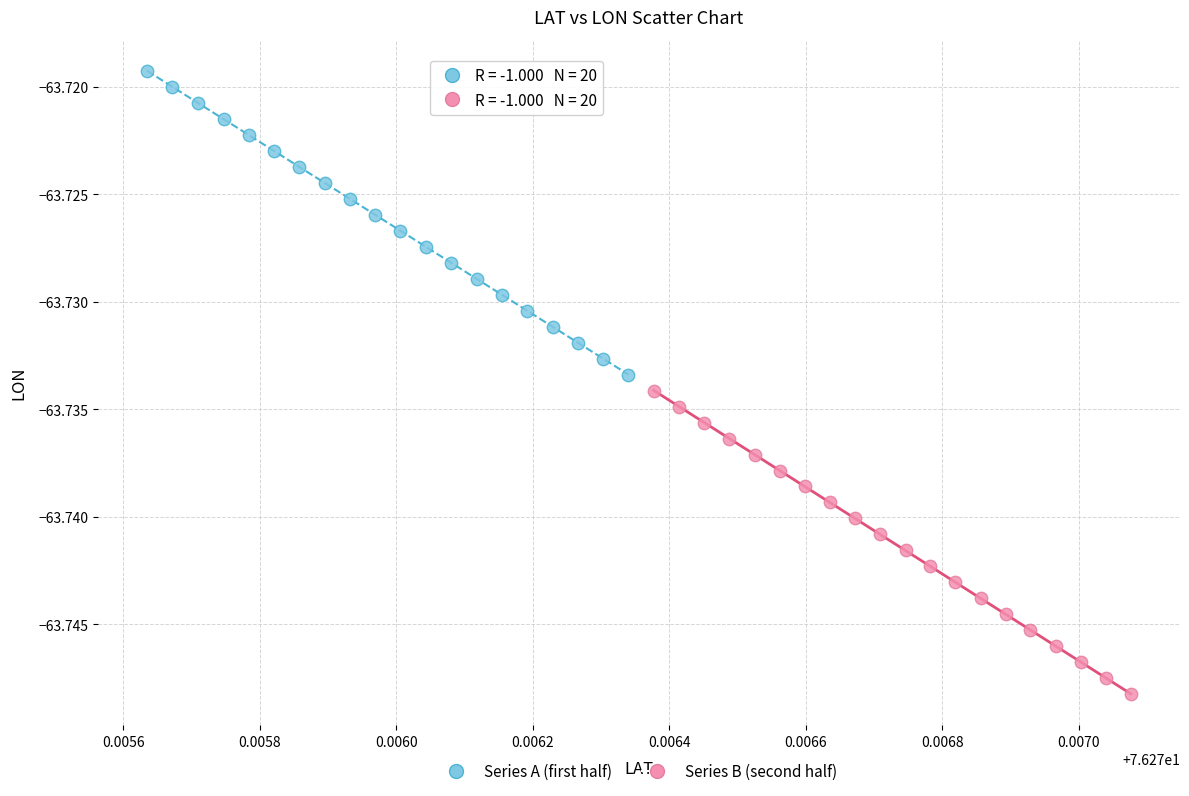

Which series has the widest spread of Y values?

Series A (first half)